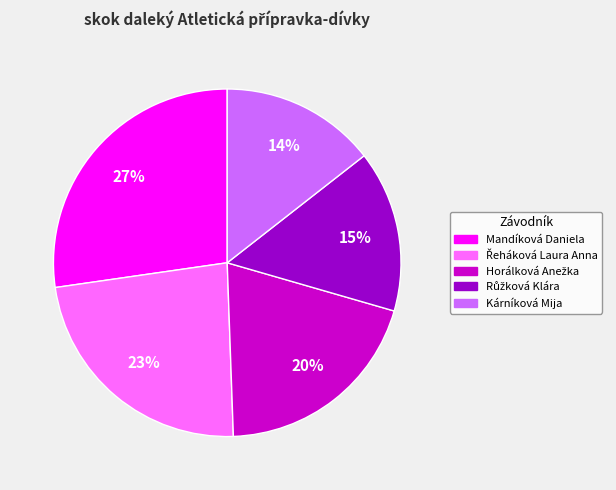

Count the number of slices in the pie.

5